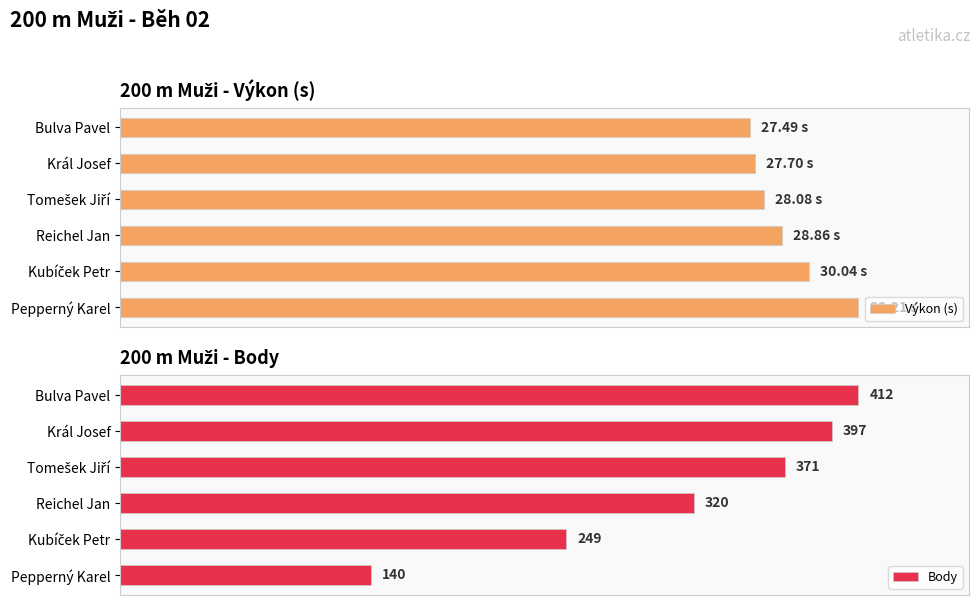

At which label does Výkon (s) reach its peak?

Pepperný Karel